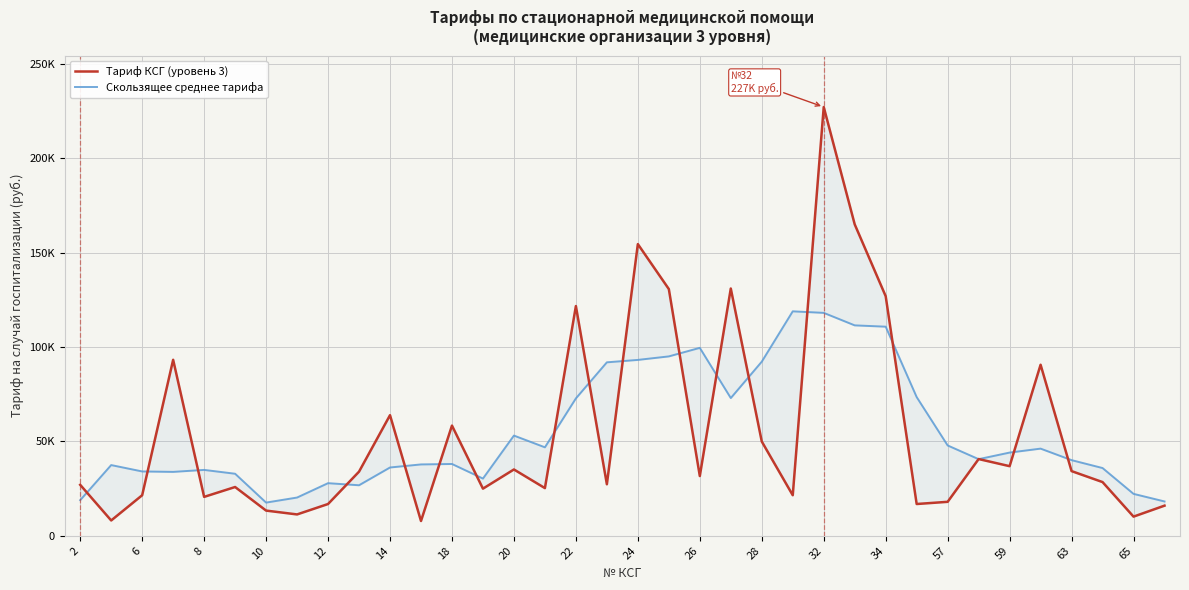

Which series has the largest total across all categories?

Скользящее среднее тарифа